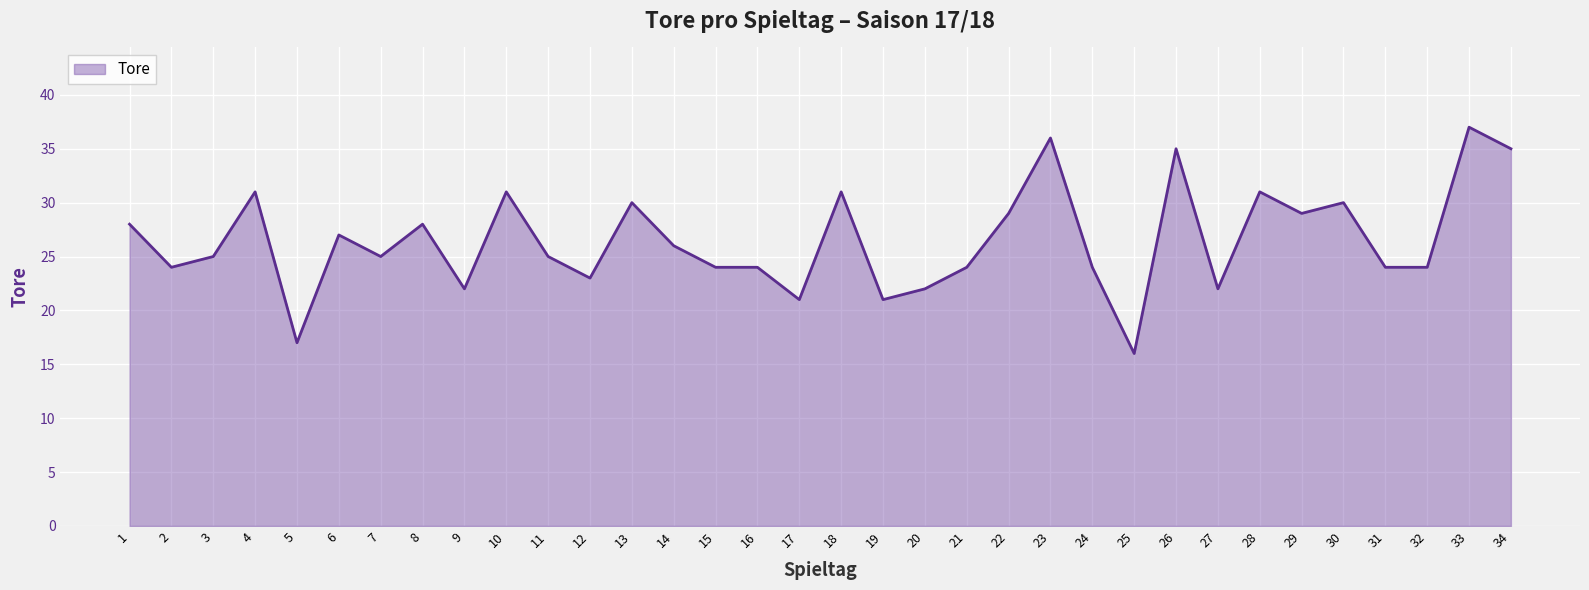

Reading left to right, transcribe all the data shown in this chart.

1=28	2=24	3=25	4=31	5=17	6=27	7=25	8=28	9=22	10=31	11=25	12=23	13=30	14=26	15=24	16=24	17=21	18=31	19=21	20=22	21=24	22=29	23=36	24=24	25=16	26=35	27=22	28=31	29=29	30=30	31=24	32=24	33=37	34=35